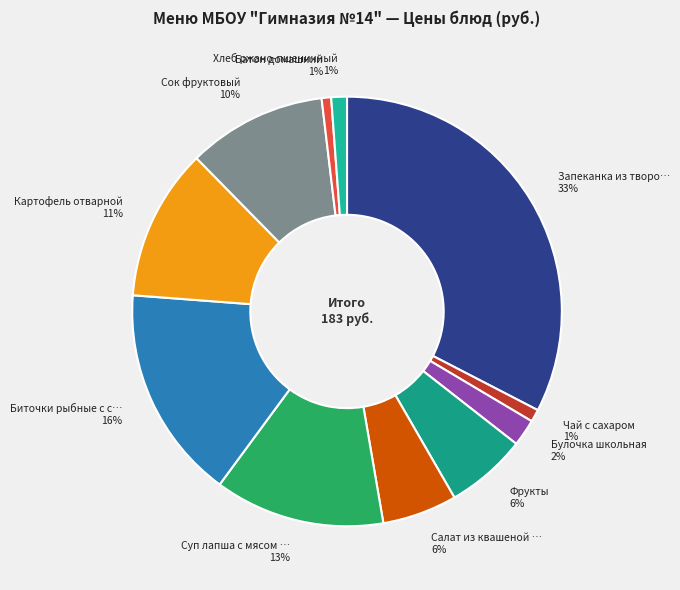

To the nearest percent, what is the average slice percentage?

9%